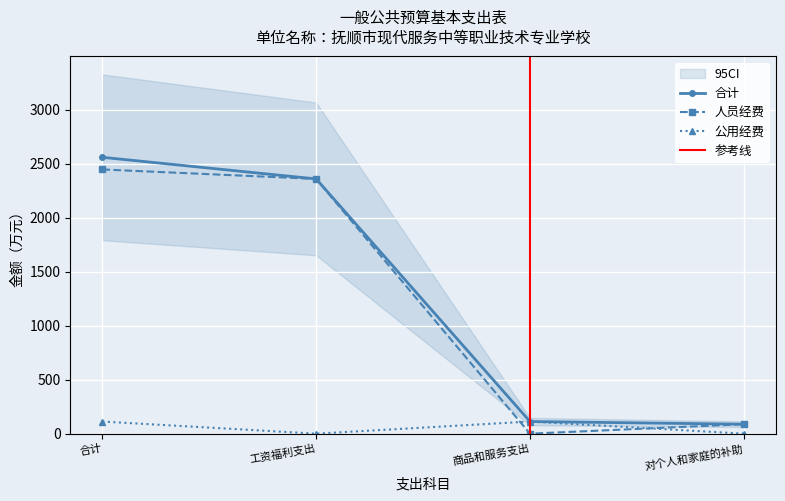

What is the label of the 2nd point from the right?

商品和服务支出